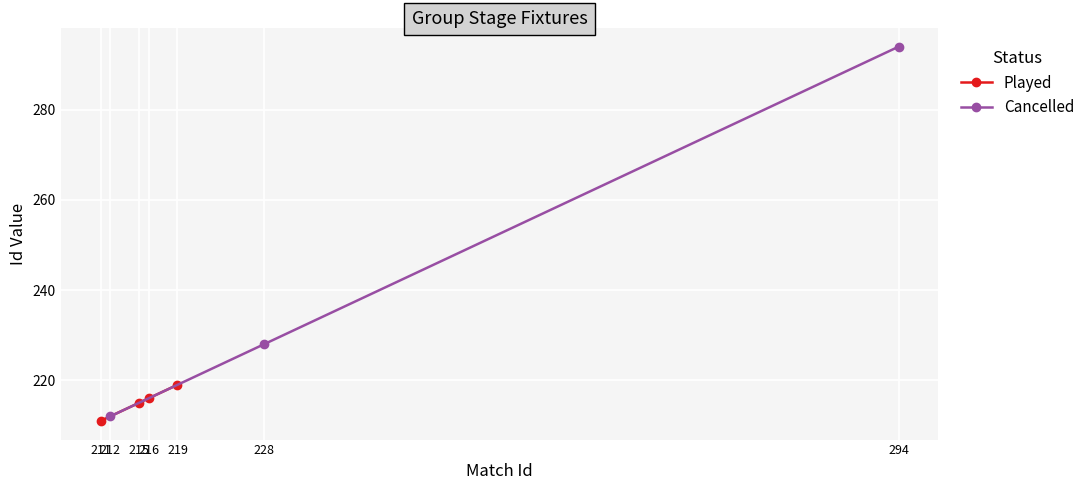

True or false: Played has more than 2 interior local peaks.

False